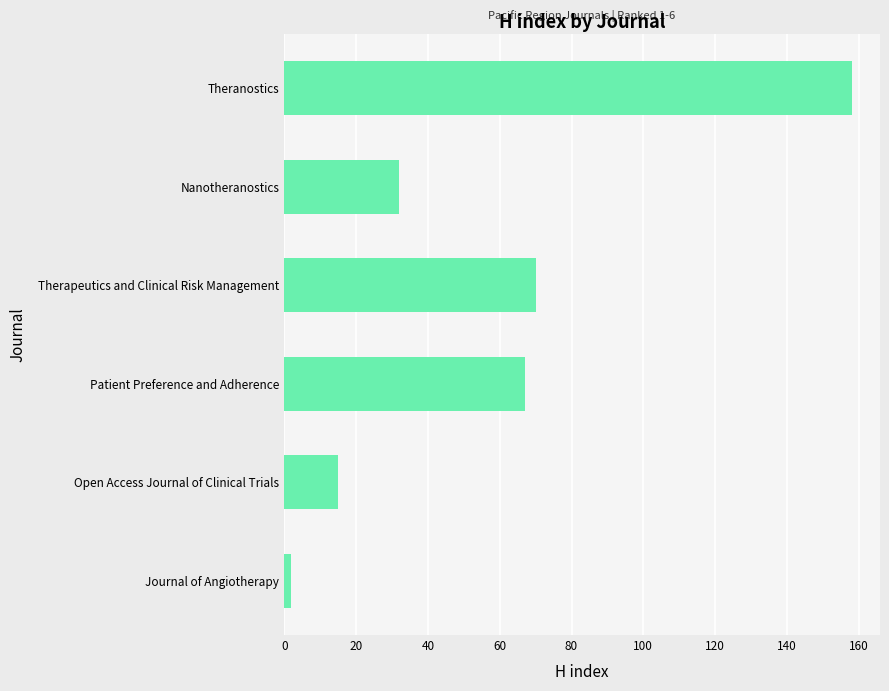

Reading bottom to top, what are all the values shown in this chart?

2	15	67	70	32	158